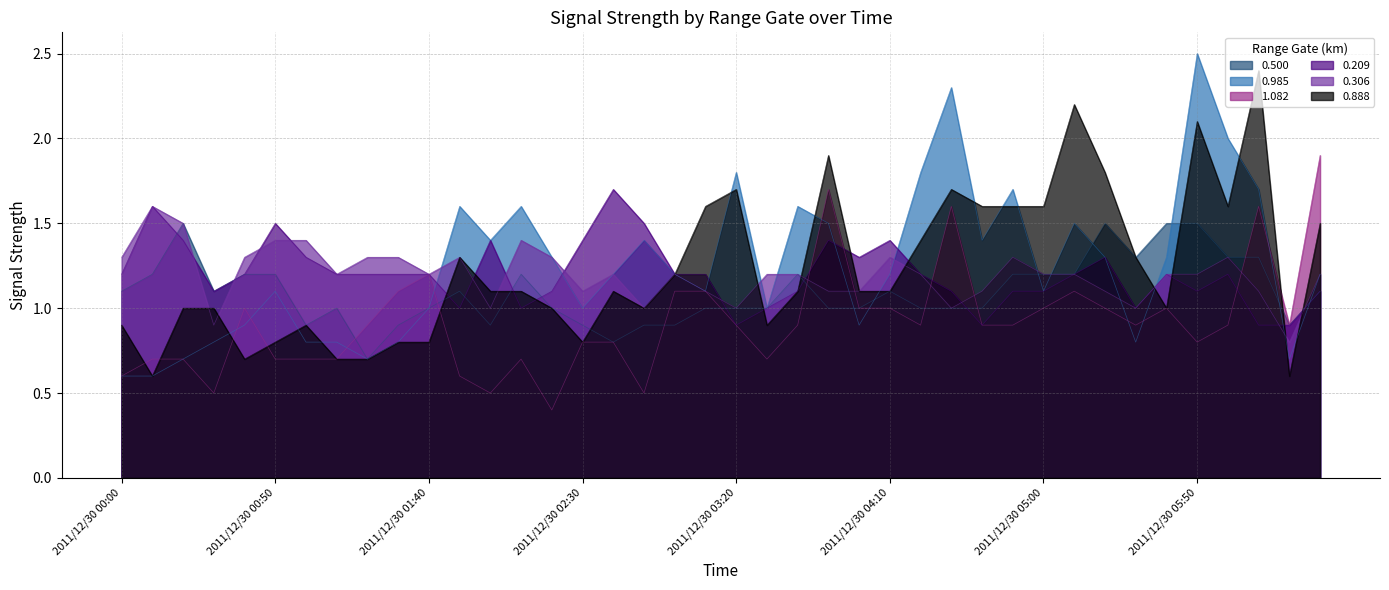

What is the greatest value displayed?

2.5